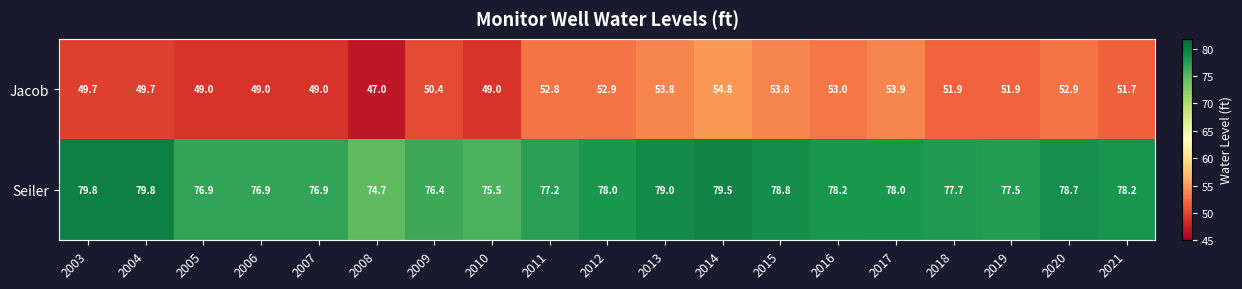

What is the difference between the Jacob values at 2010 and 2021?

2.7